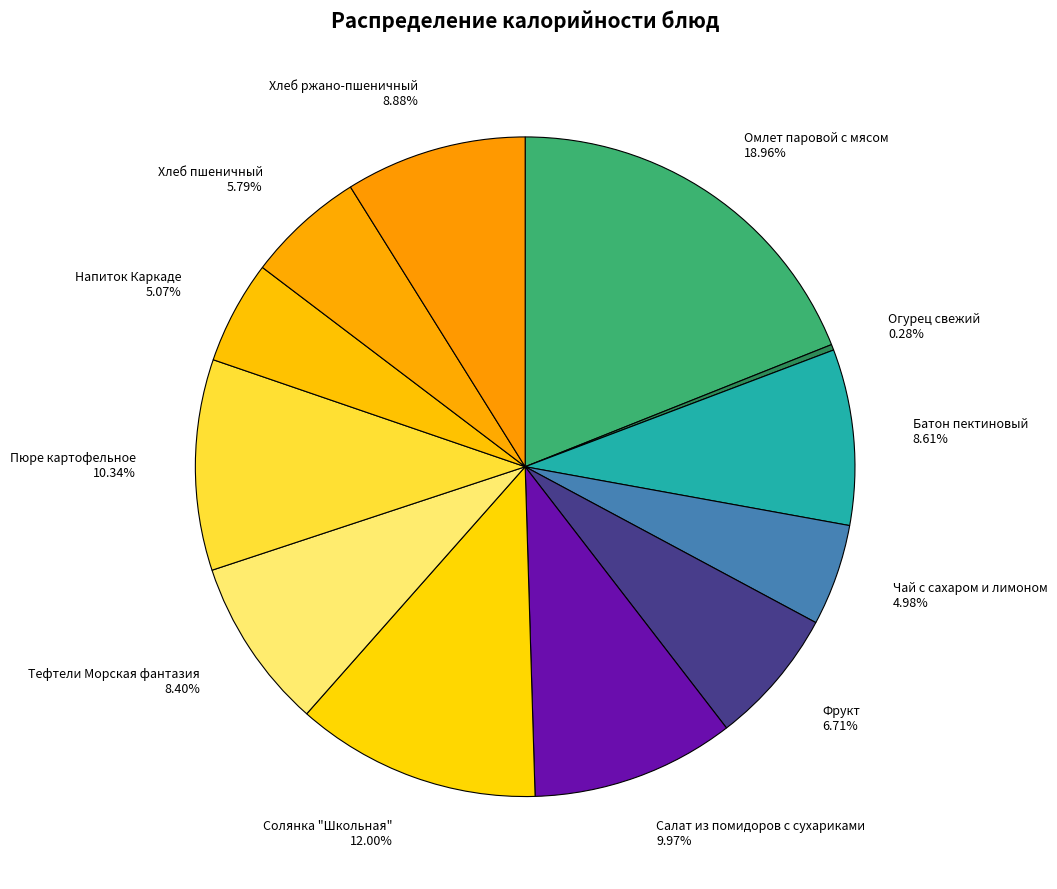

Between Солянка "Школьная" and Хлеб пшеничный, which is larger?

Солянка "Школьная"